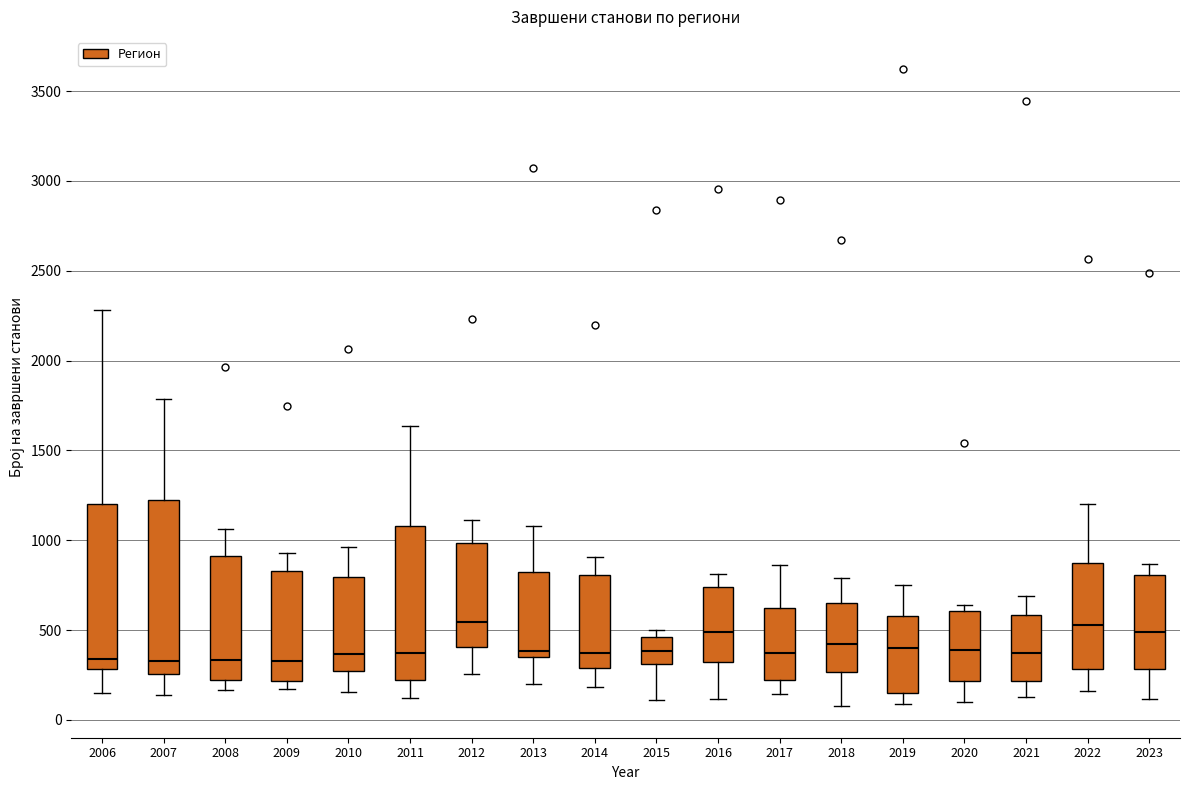

Reading left to right, read every box against the y-axis: the position of its median line, the range the box covers, and the ends of its whiskers. The values are not printed on the chart, so give them approximately, as read against the axis.

2006: median 350, box 300 to 1200, whiskers 150 to 2300
2007: median 350, box 250 to 1200, whiskers 150 to 1800
2008: median 350, box 200 to 900, whiskers 150 to 1050
2009: median 350, box 200 to 850, whiskers 150 to 950
2010: median 350, box 250 to 800, whiskers 150 to 950
2011: median 350, box 200 to 1100, whiskers 100 to 1650
2012: median 550, box 400 to 1000, whiskers 250 to 1100
2013: median 400, box 350 to 800, whiskers 200 to 1100
2014: median 350, box 300 to 800, whiskers 200 to 900
2015: median 400, box 300 to 450, whiskers 100 to 500
2016: median 500, box 300 to 750, whiskers 100 to 800
2017: median 350, box 200 to 600, whiskers 150 to 850
2018: median 400, box 250 to 650, whiskers 100 to 800
2019: median 400, box 150 to 600, whiskers 100 to 750
2020: median 400, box 200 to 600, whiskers 100 to 650
2021: median 350, box 200 to 600, whiskers 150 to 700
2022: median 550, box 300 to 850, whiskers 150 to 1200
2023: median 500, box 300 to 800, whiskers 100 to 850